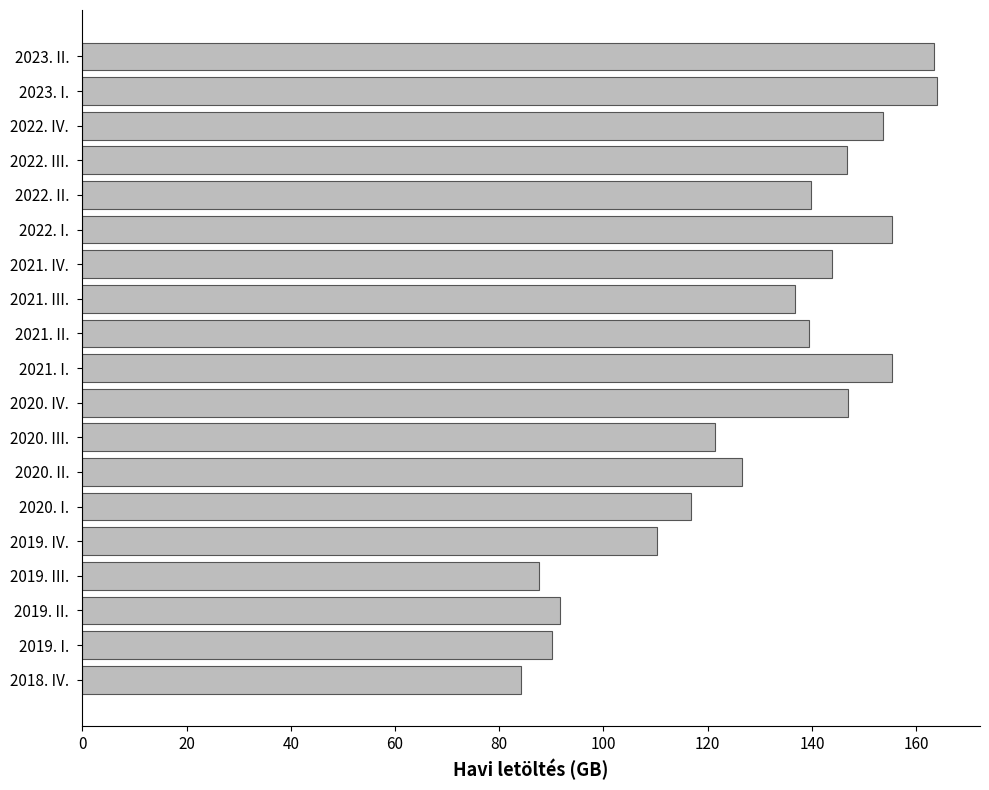

What is the average value?

130.2